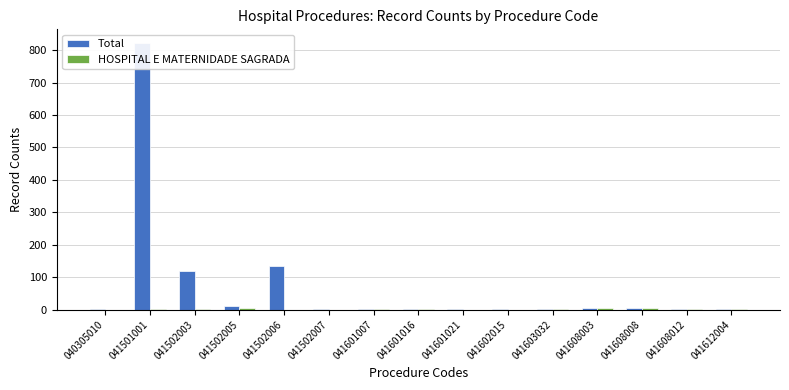

List the series in order of their overall mean, lowest first.

HOSPITAL E MATERNIDADE SAGRADA, Total